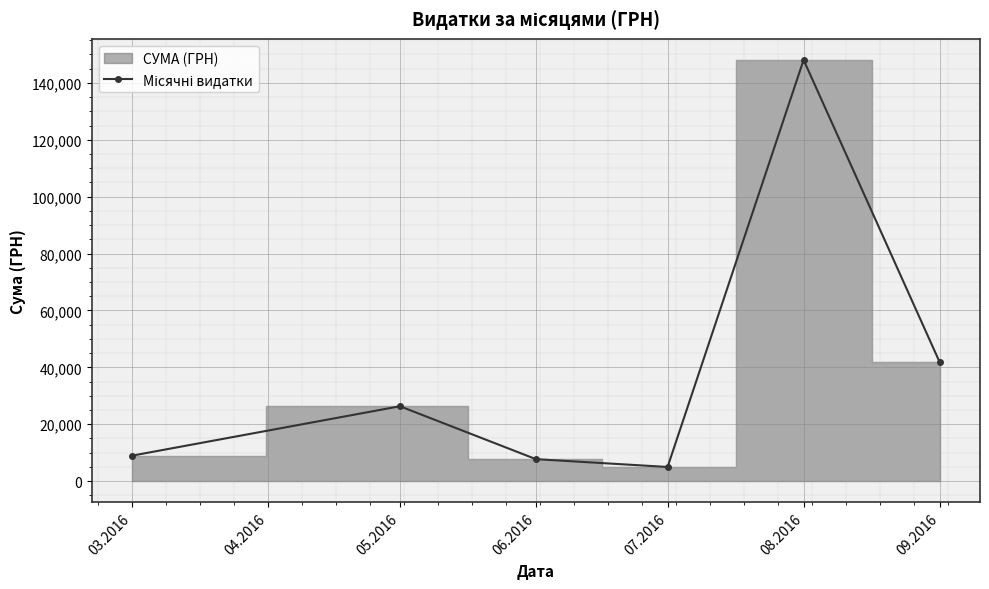

How many lines are shown in the chart?

1